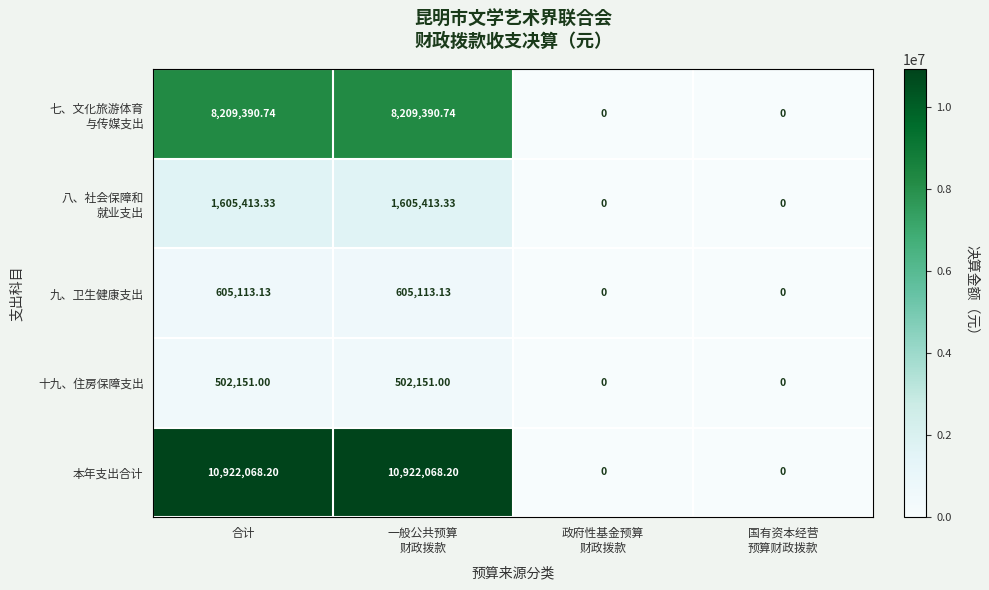

Which series has the largest range (max minus min)?

本年支出合计